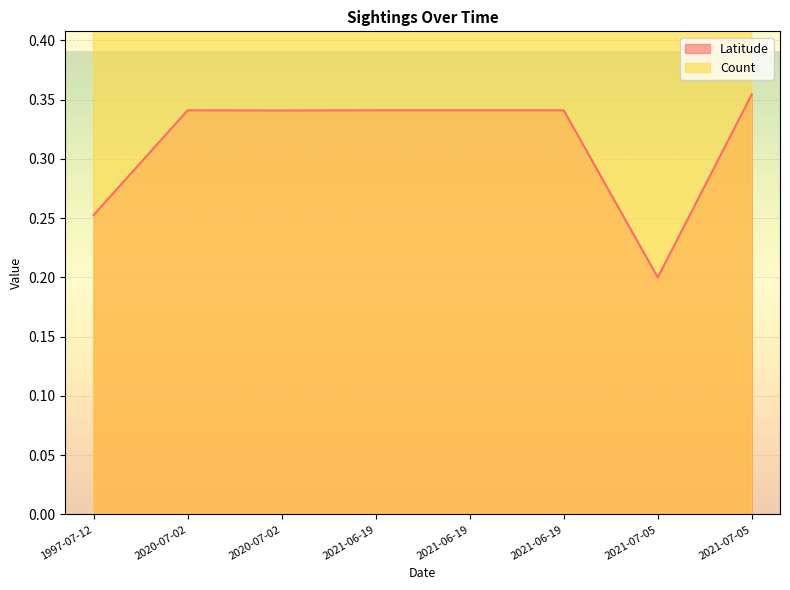

Rank the series at 2021-06-19 from lowest to highest value.

Latitude, Count